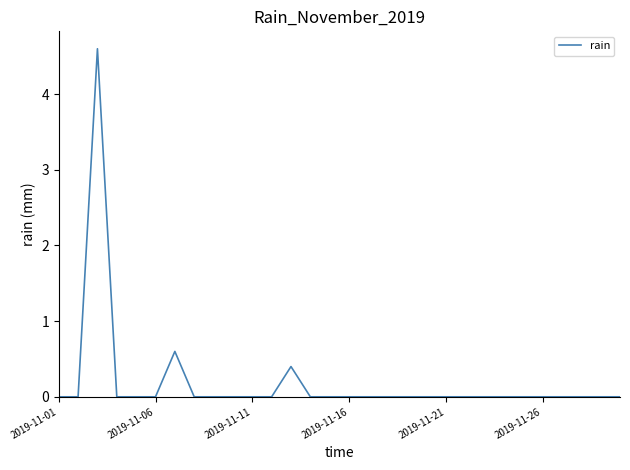

What is the maximum value shown in the chart?

4.6